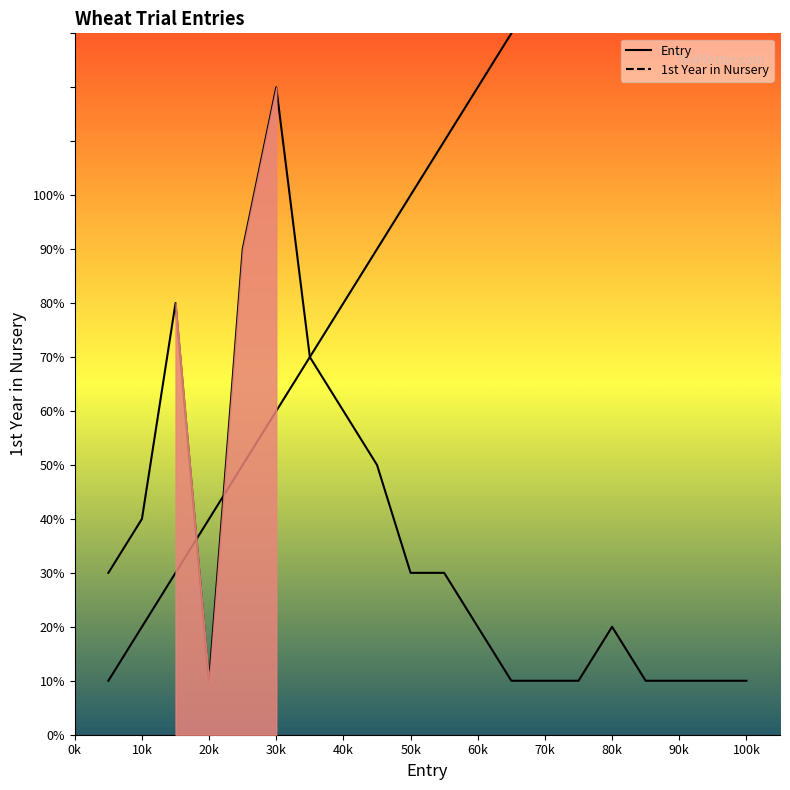

Which series has the largest range (max minus min)?

Entry